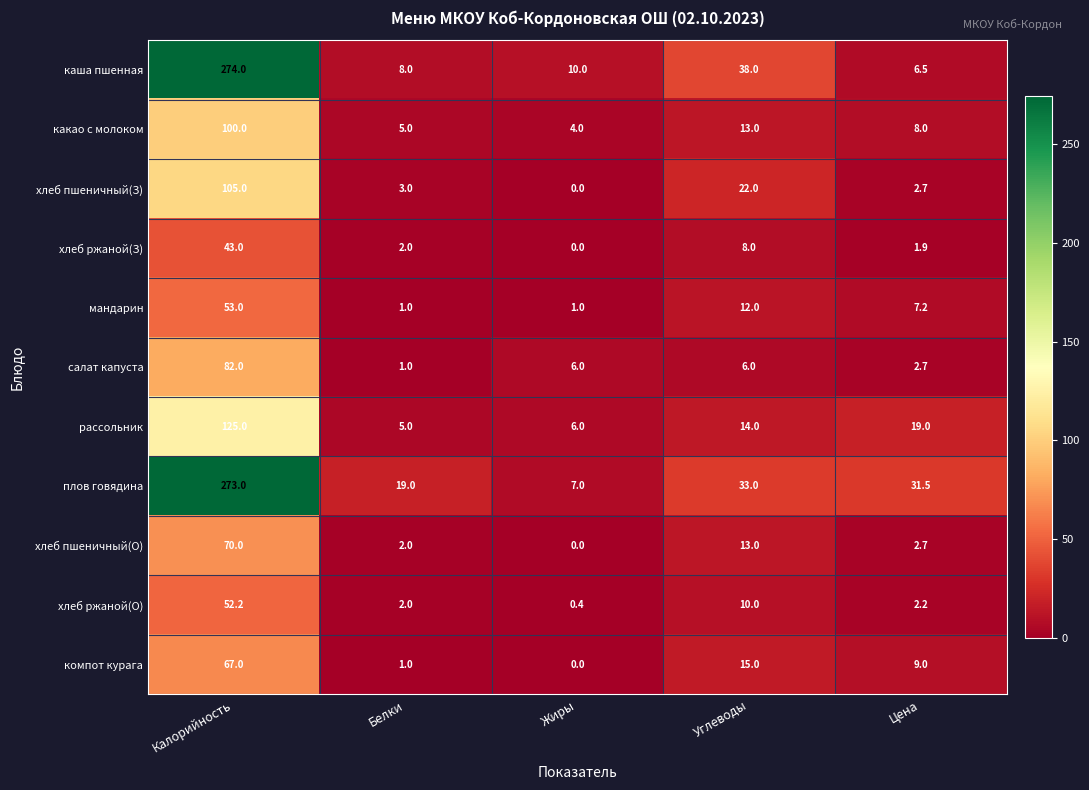

What is the difference between the highest and lowest values at Углеводы?

32.0